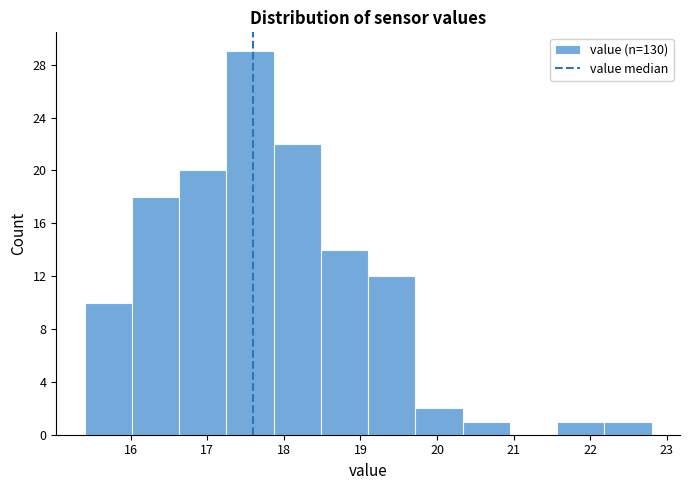

Reading left to right, list every bar in this chart as the range it spans on the x-axis followed by its height. Neither the bar edges nor the heights are printed on the chart, so give them approximately, as read against the axes.

15.4 to 16.0: 10
16.0 to 16.6: 18
16.6 to 17.3: 20
17.3 to 17.9: 29
17.9 to 18.5: 22
18.5 to 19.1: 14
19.1 to 19.7: 12
19.7 to 20.3: 2
20.3 to 21.0: 1
21.0 to 21.6: 0
21.6 to 22.2: 1
22.2 to 22.8: 1